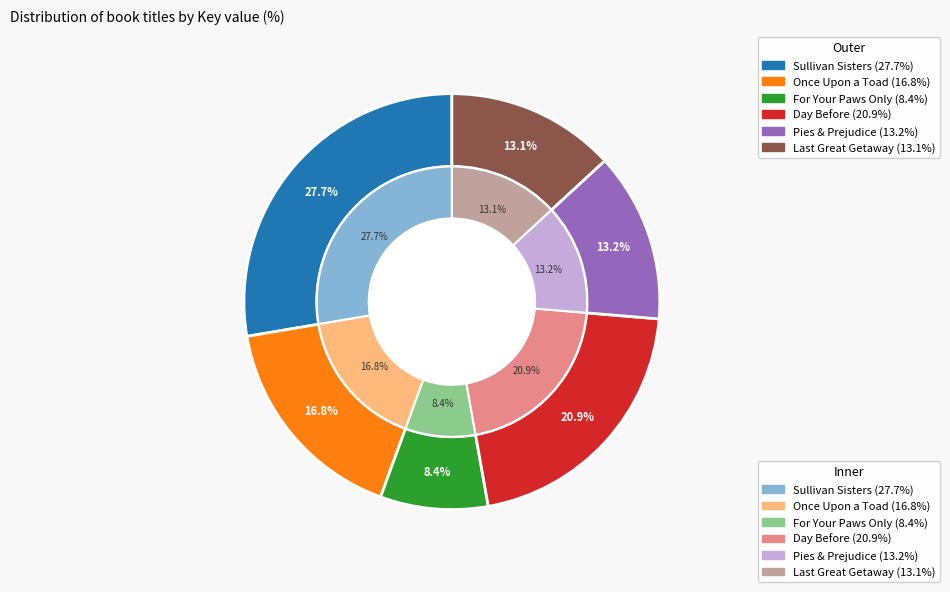

To the nearest percent, what portion does Day Before represent?

21%